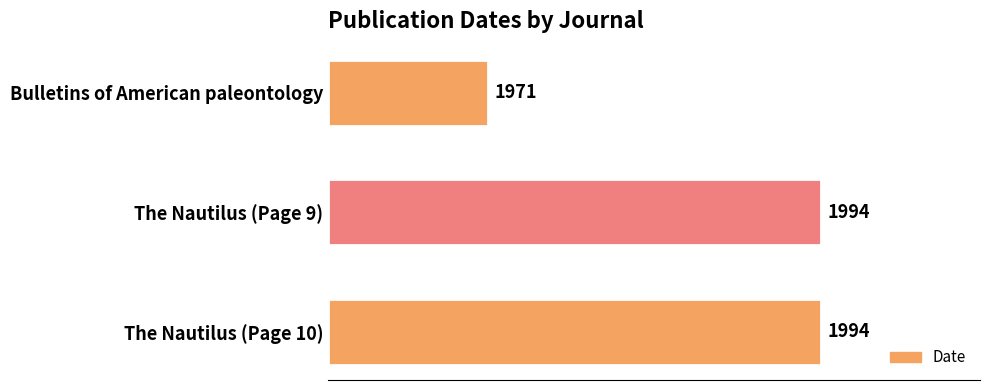

Are the bars horizontal?

Yes